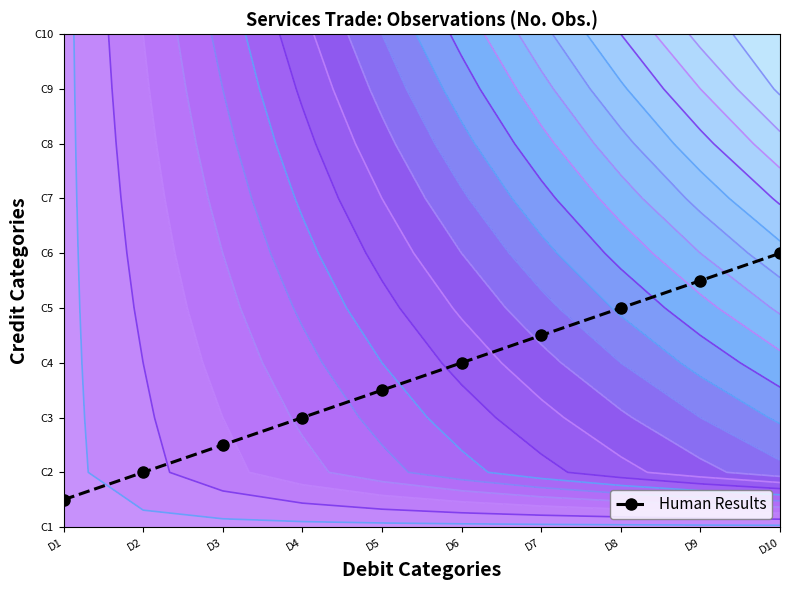

What is the difference between the maximum and minimum values?

4.5